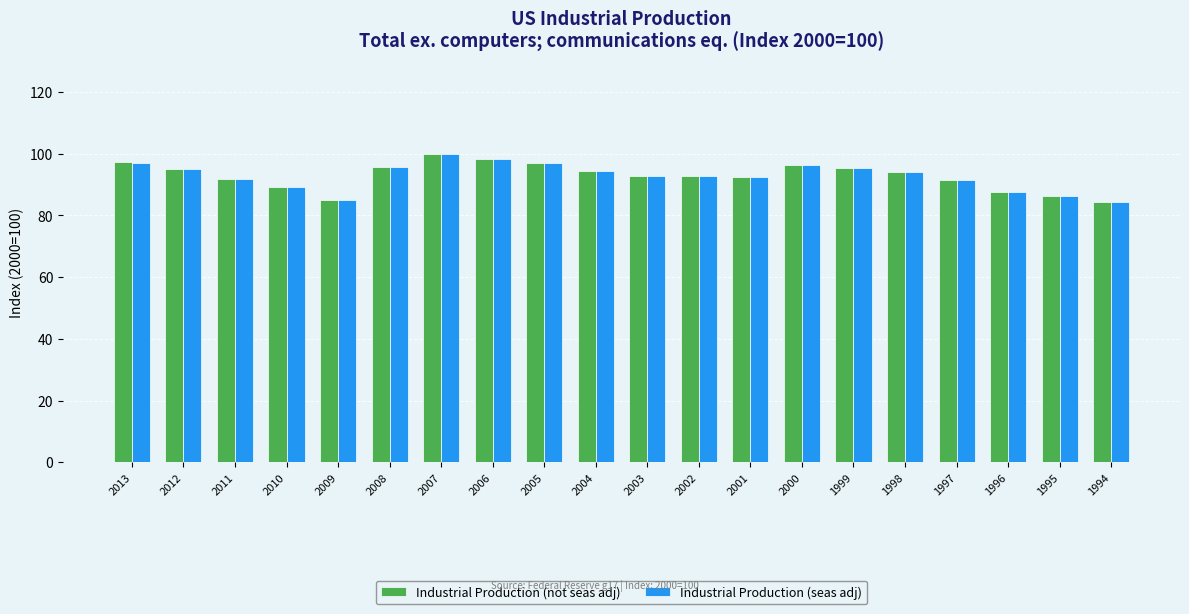

At which category does the chart reach its peak across all series?

2007